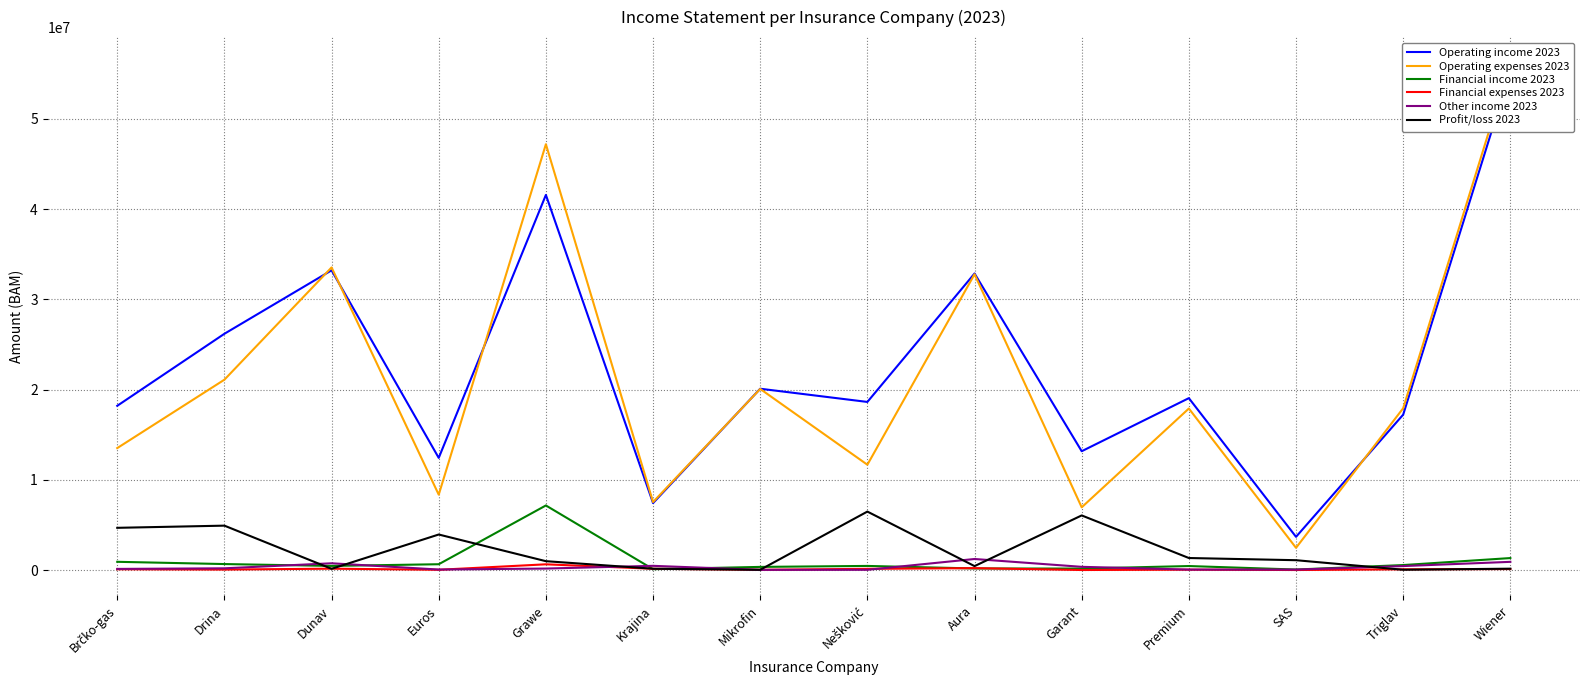

Rank the series by their maximum value, from highest to lowest.

Operating expenses 2023, Operating income 2023, Financial income 2023, Profit/loss 2023, Other income 2023, Financial expenses 2023